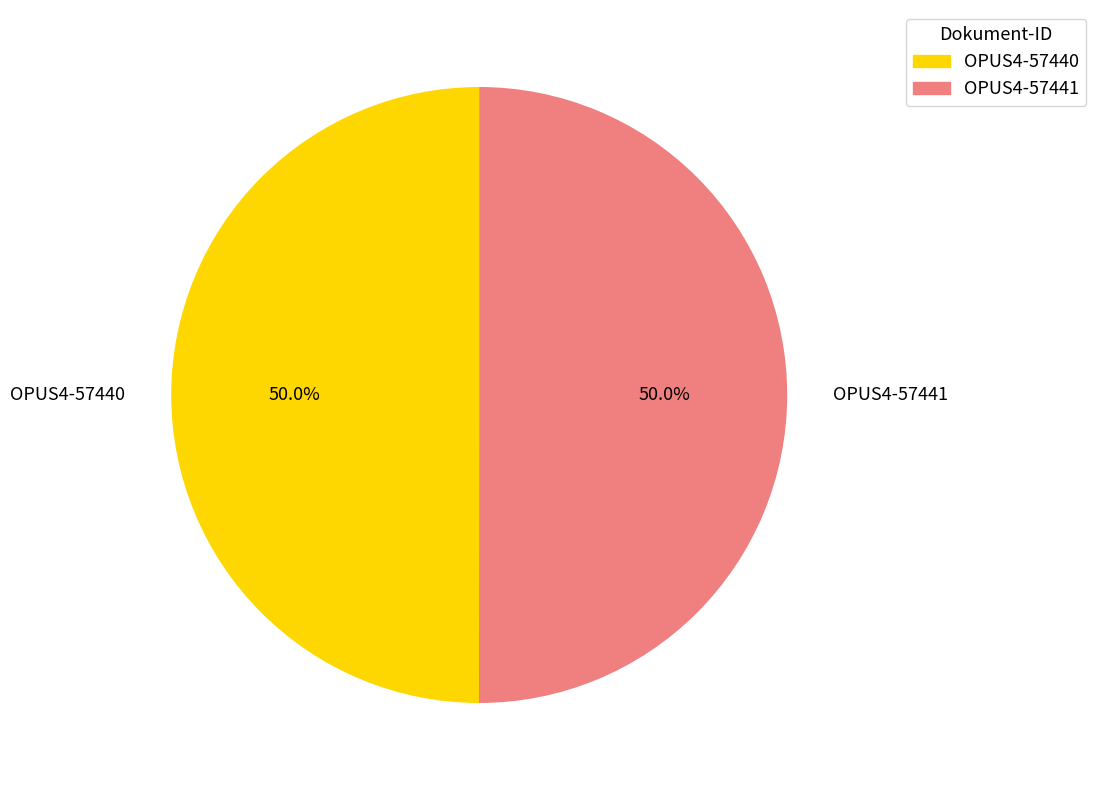

True or false: OPUS4-57441 accounts for 50% of the total.

True